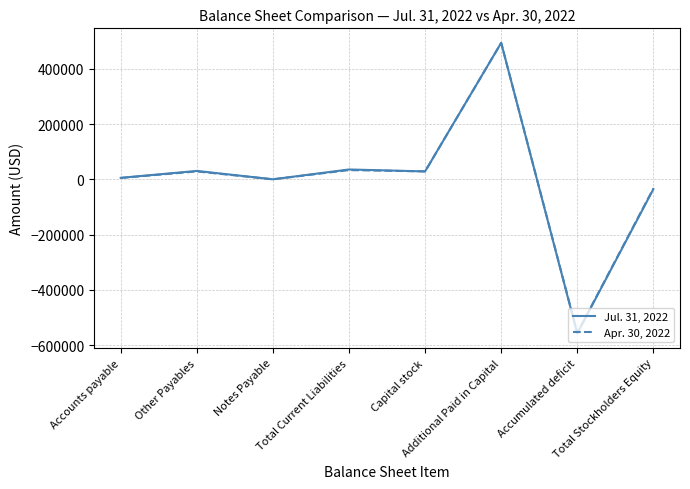

True or false: Apr. 30, 2022 has more than 1 interior local peaks.

True